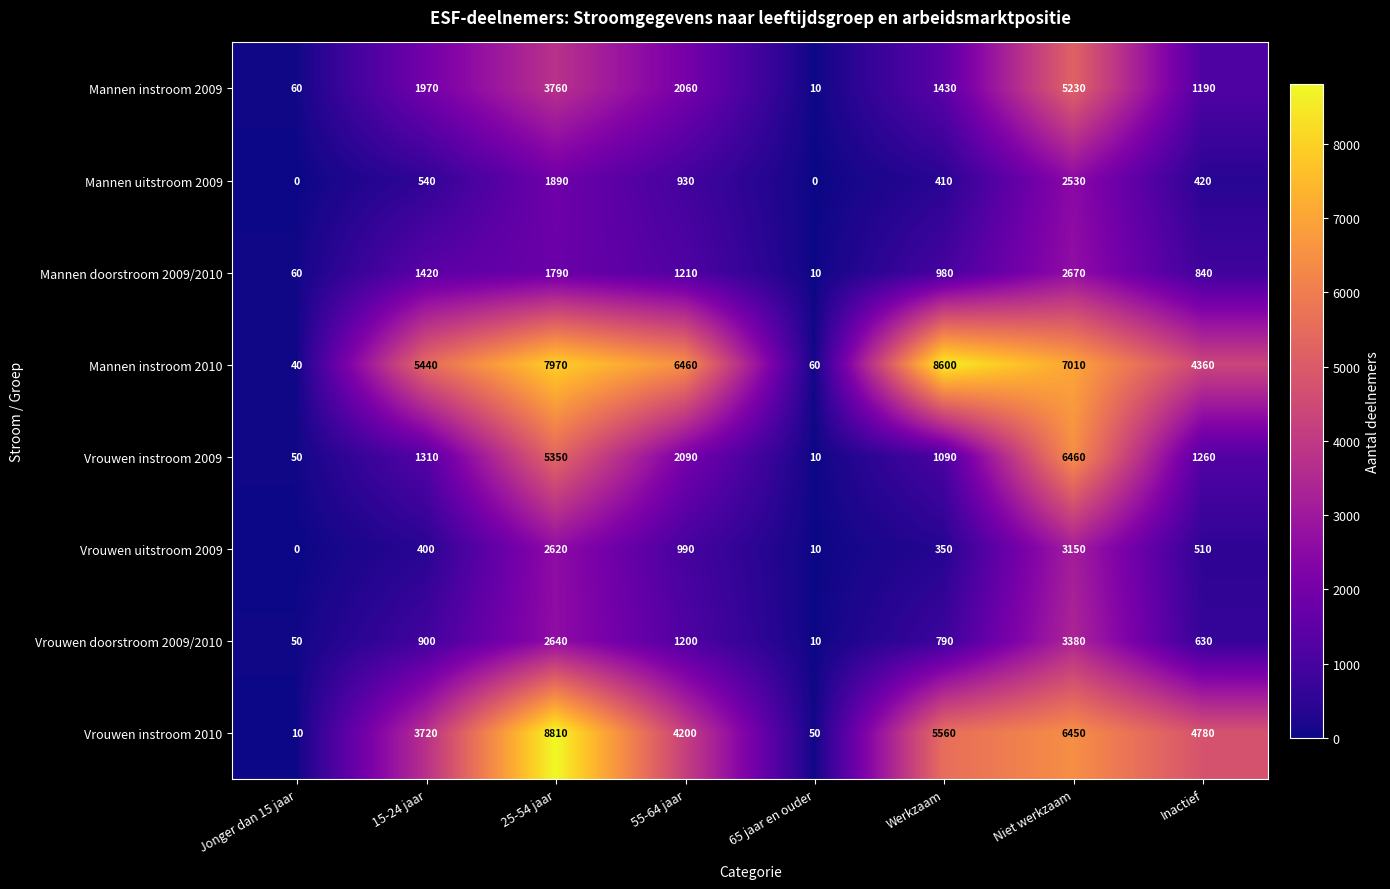

How many data points does each series have?

8